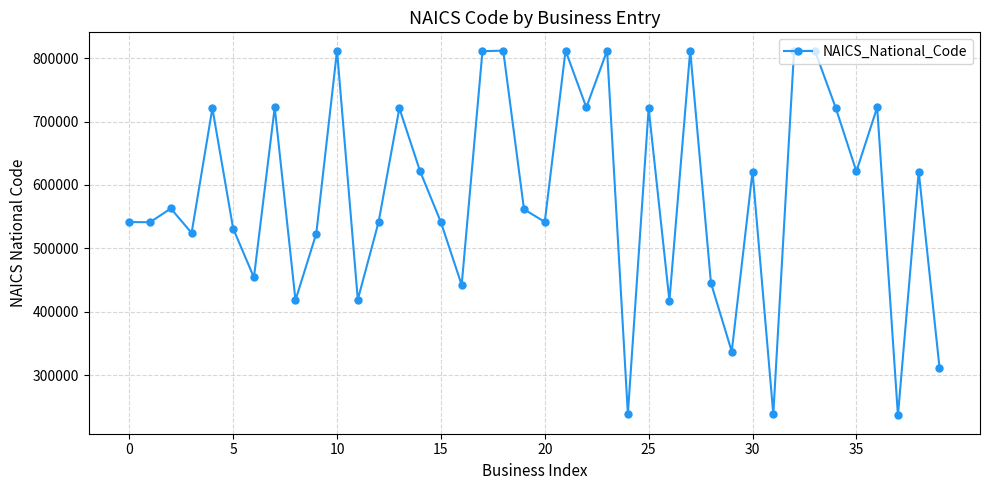

What is the smallest value displayed?

236110